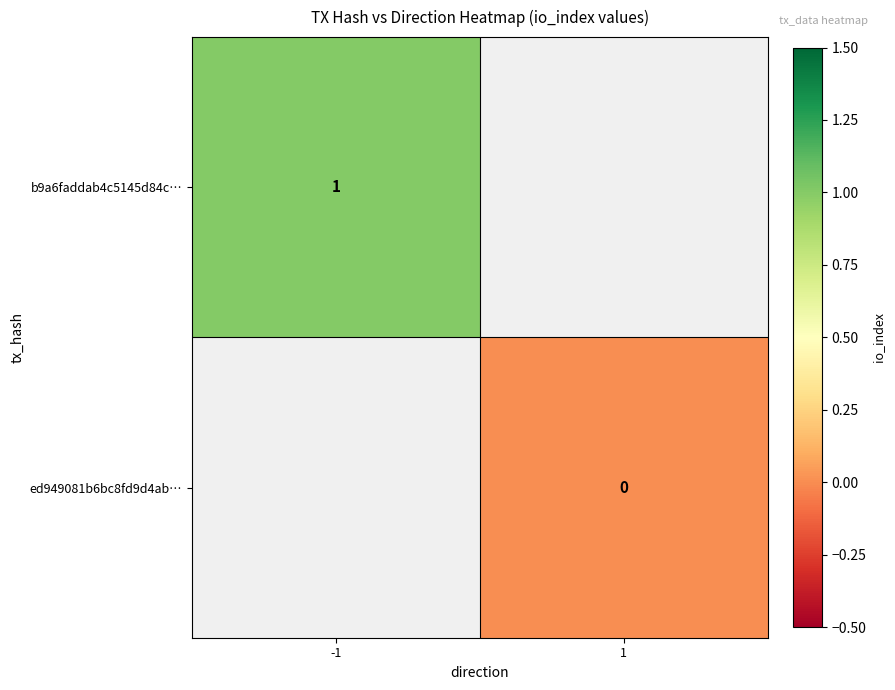

Is it true that b9a6faddab4c5145d84c… equals 1 at -1?

True